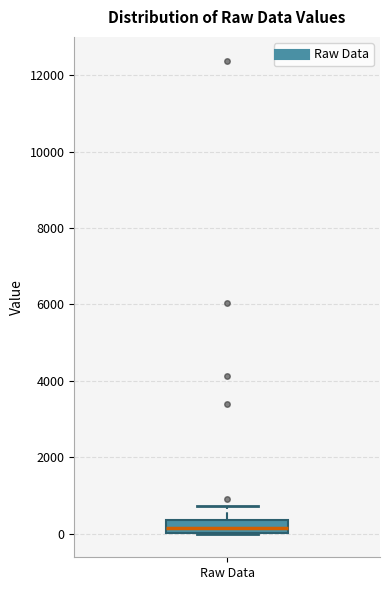

Transcribe this box plot: give where the median line is, the range the box spans, and where the two whiskers end, as read against the y-axis. The values are not printed on the chart, so give them approximately, as read against the axis.

median 200, box 0 to 400, whiskers 0 to 800